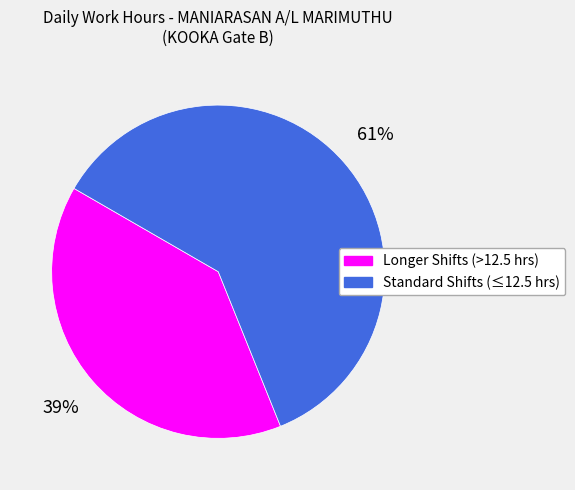

To the nearest percent, what is the combined percentage of Longer Shifts (>12.5 hrs) and Standard Shifts (≤12.5 hrs)?

100%